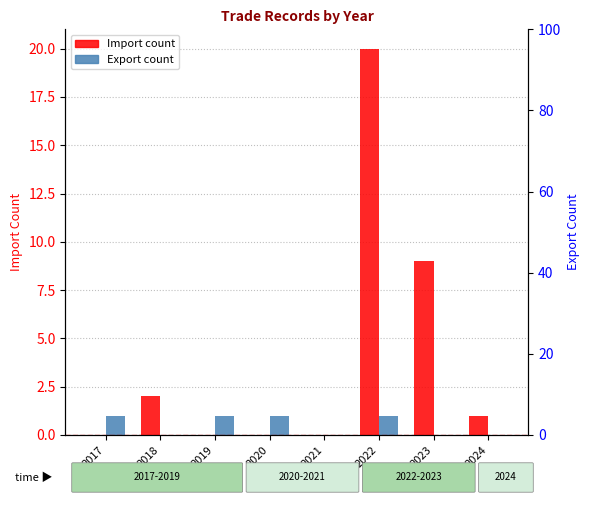

What is the difference between the maximum and minimum values in the Export series?

1